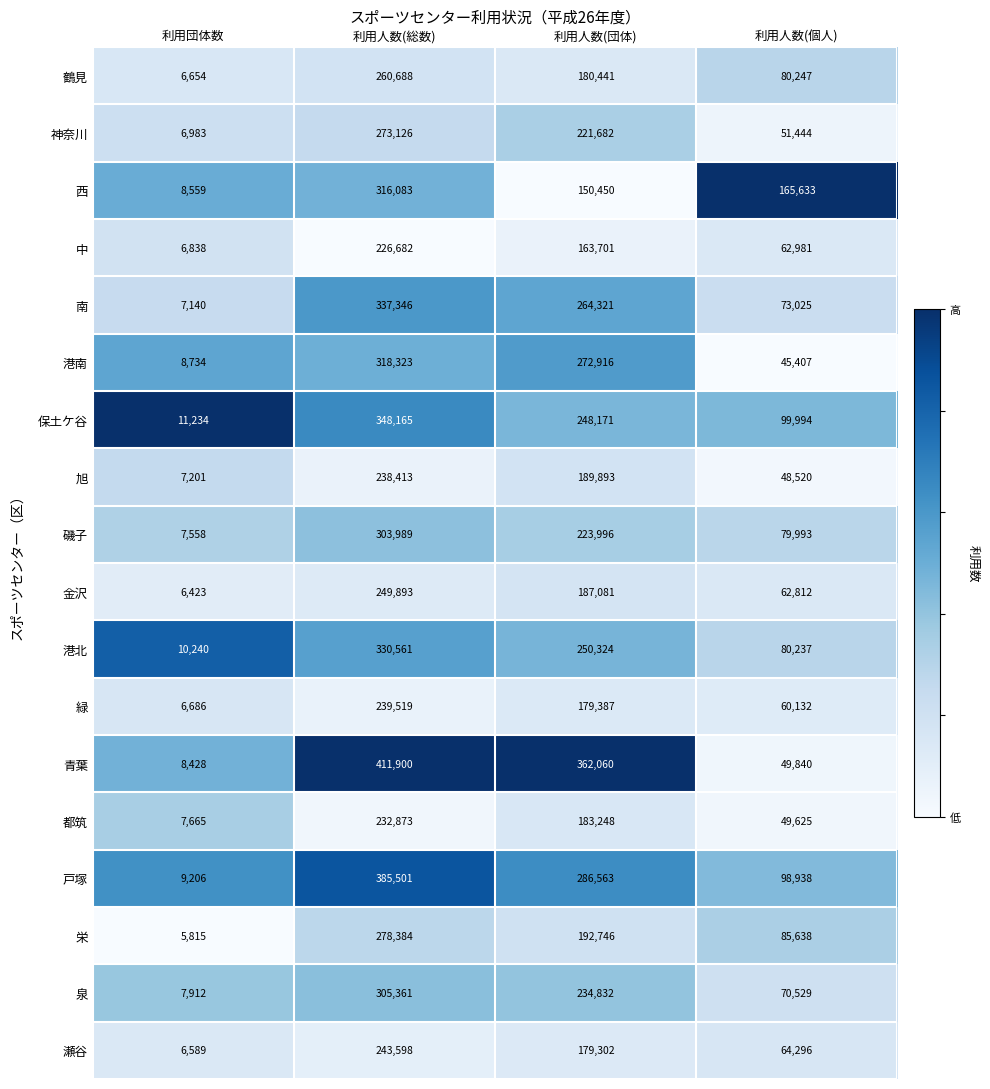

What is the difference between the second highest and second lowest values in the 青葉 series?

312220